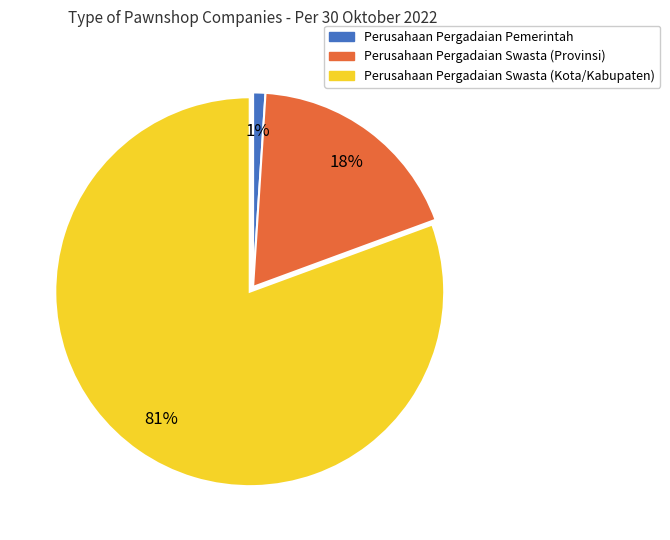

Is there a majority slice in this chart?

Yes